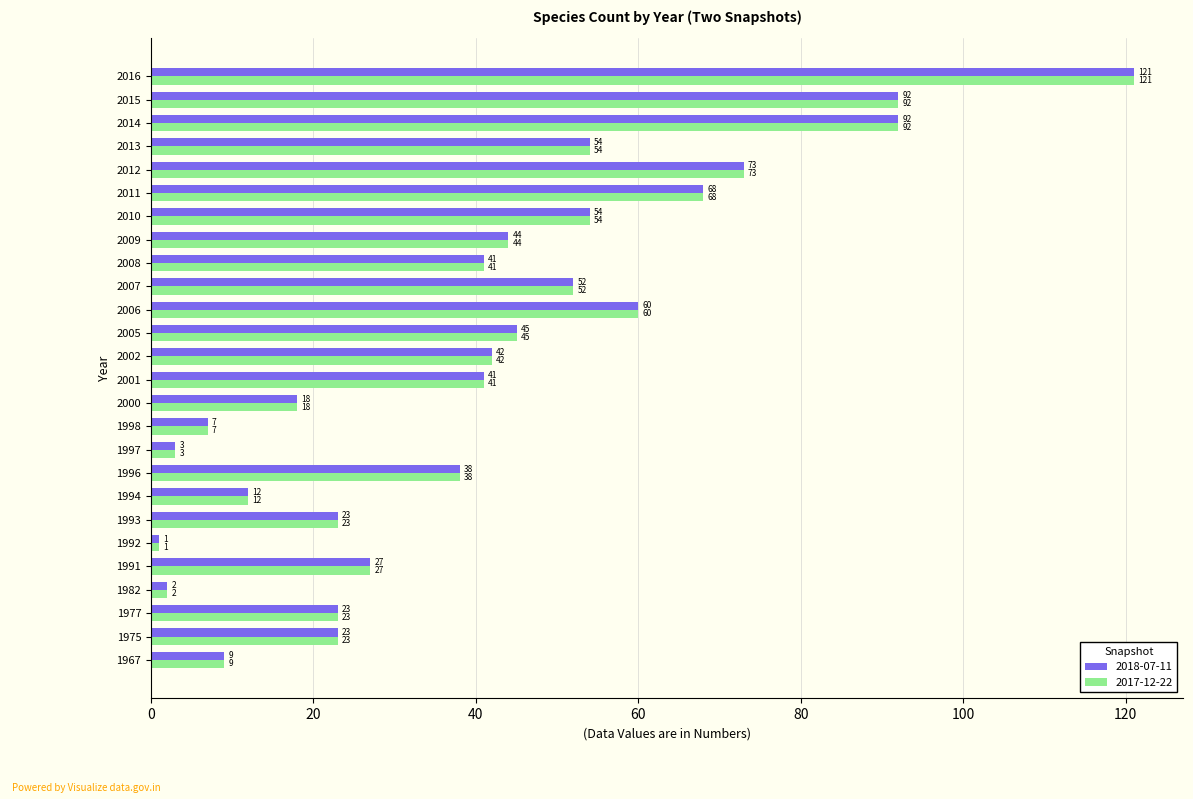

What is the average value of the 2018-07-11 series?

41